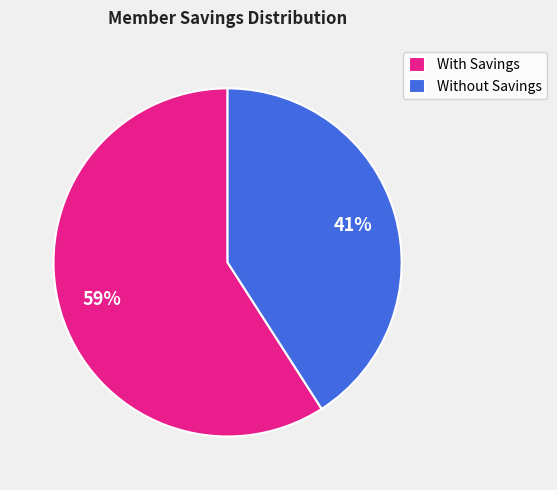

How many slices are in this pie chart?

2